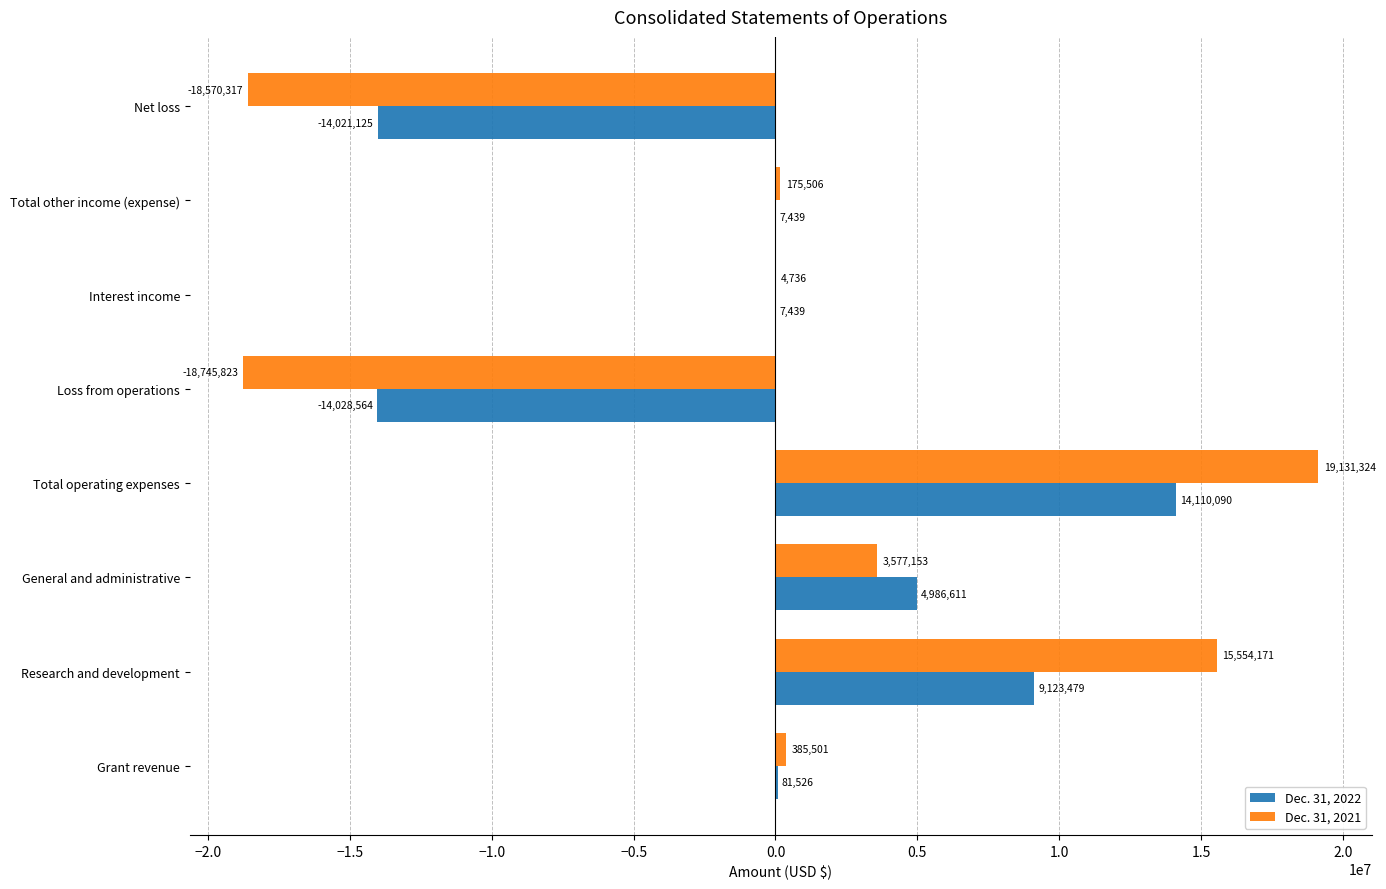

Between Research and development and Interest income, which series saw the biggest shift?

Dec. 31, 2021